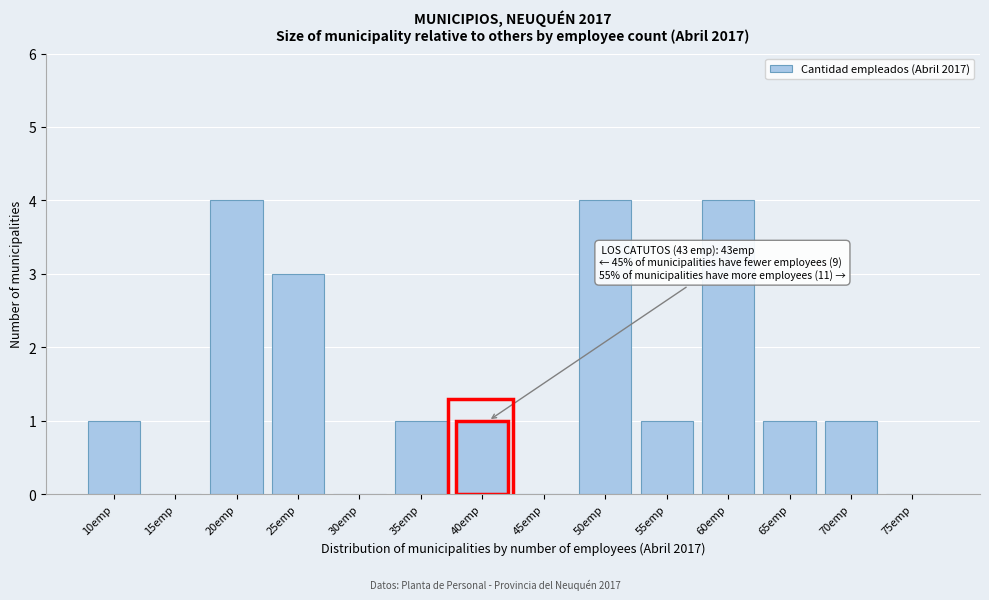

Reading right to left, list all the values displayed in this chart.

75emp=0	70emp=1	65emp=1	60emp=4	55emp=1	50emp=4	45emp=0	40emp=1	35emp=1	30emp=0	25emp=3	20emp=4	15emp=0	10emp=1